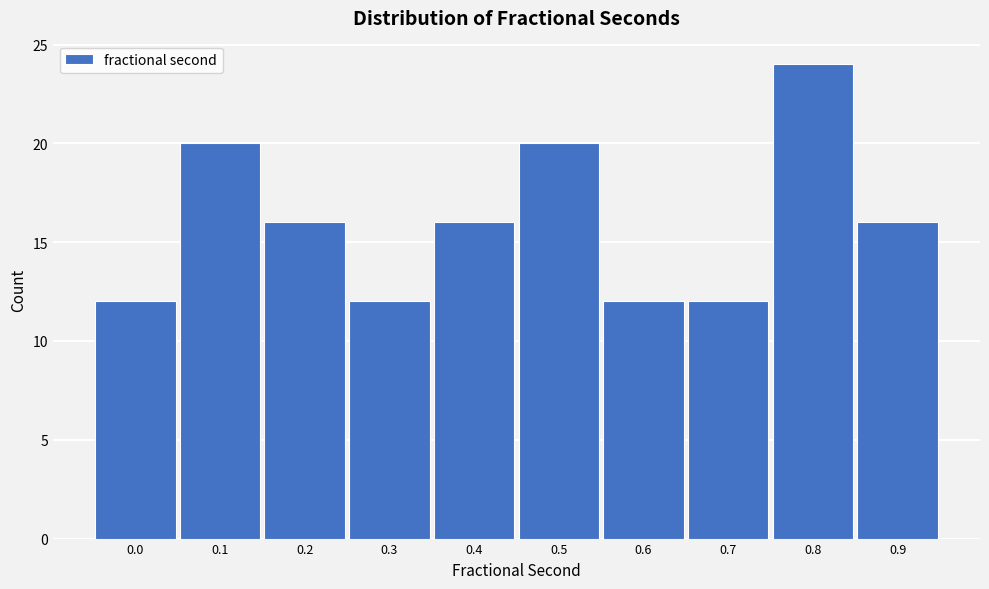

Reading left to right, extract all data points from this chart.

12	20	16	12	16	20	12	12	24	16